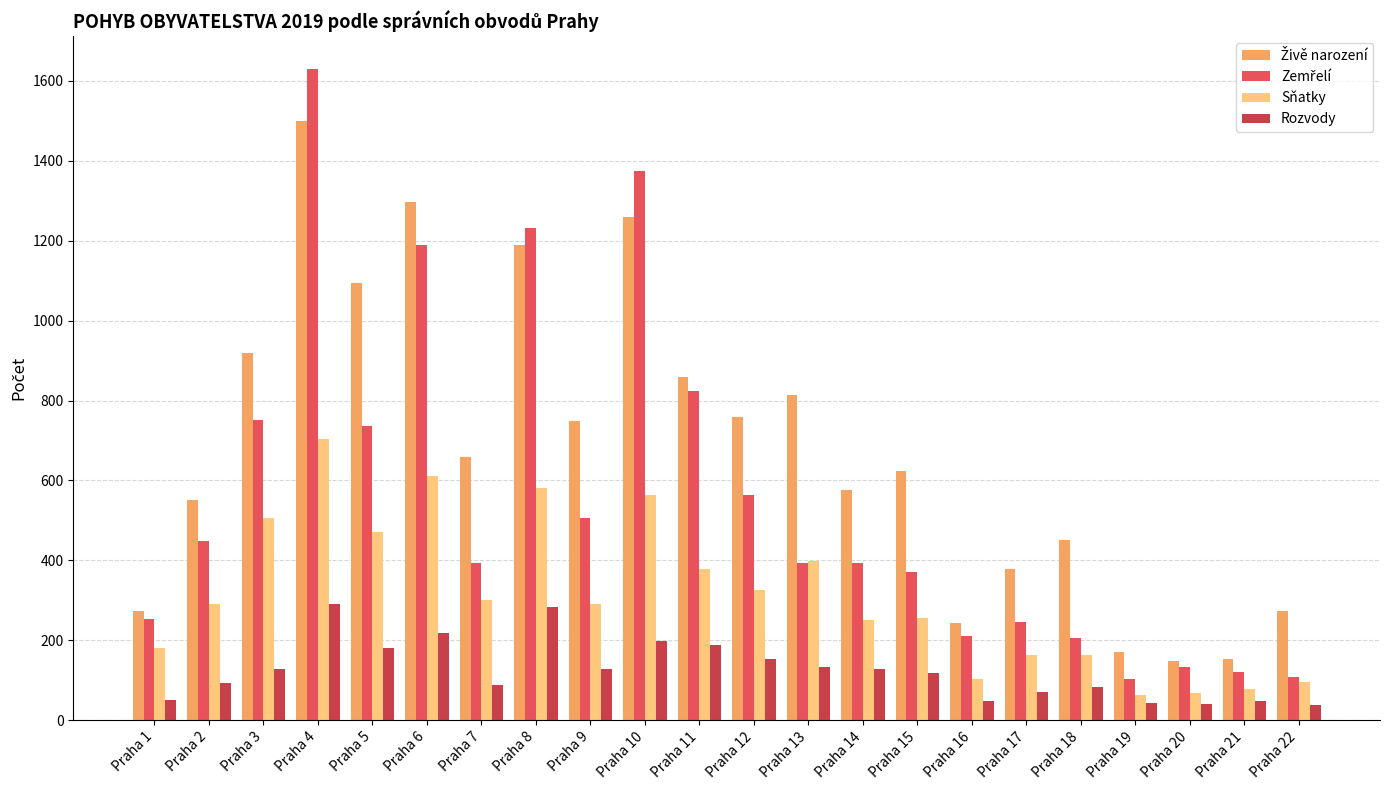

What is the spread (max minus min) of values at Praha 18?

370